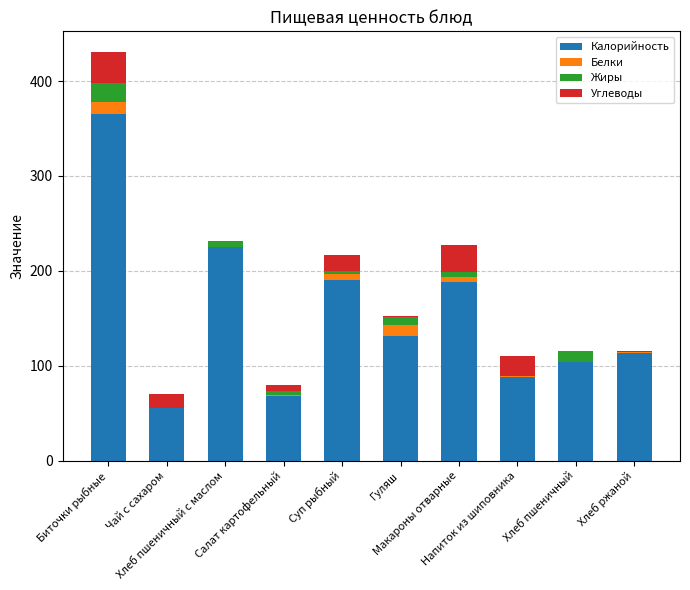

At which category is the sum across all series the highest?

Биточки рыбные